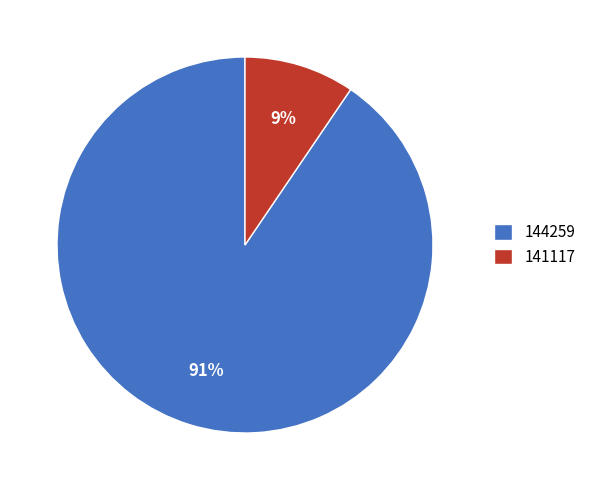

Which category has the smallest portion of the pie?

141117